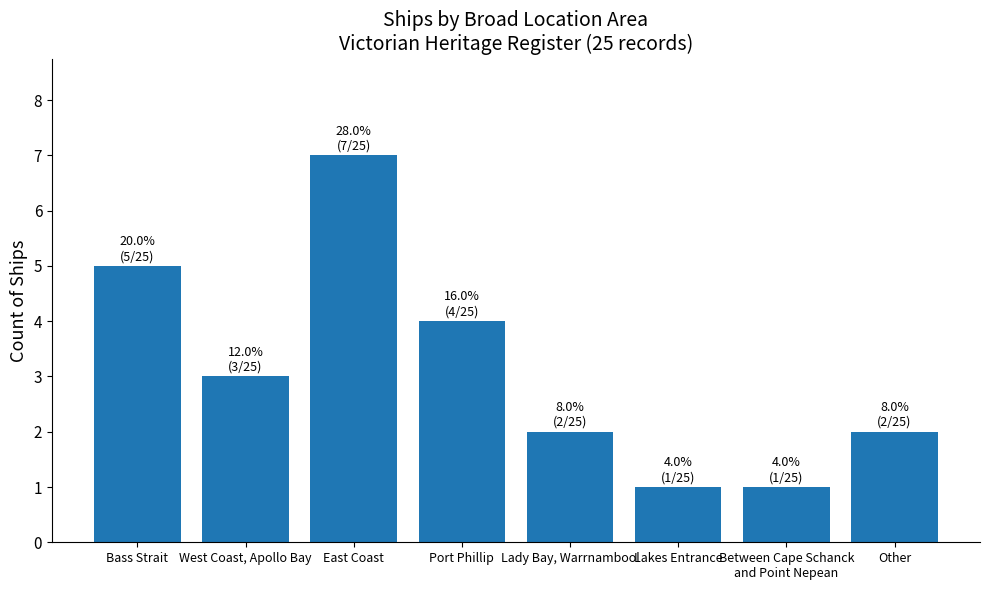

What is the value of the 7th bar from the left?

1